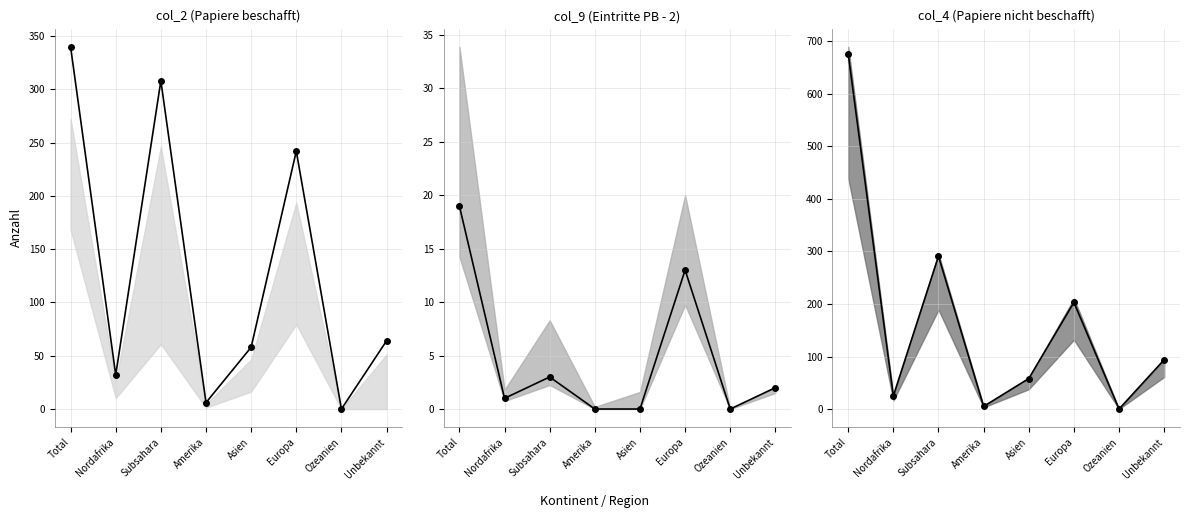

At which category is the sum across all series the highest?

Total